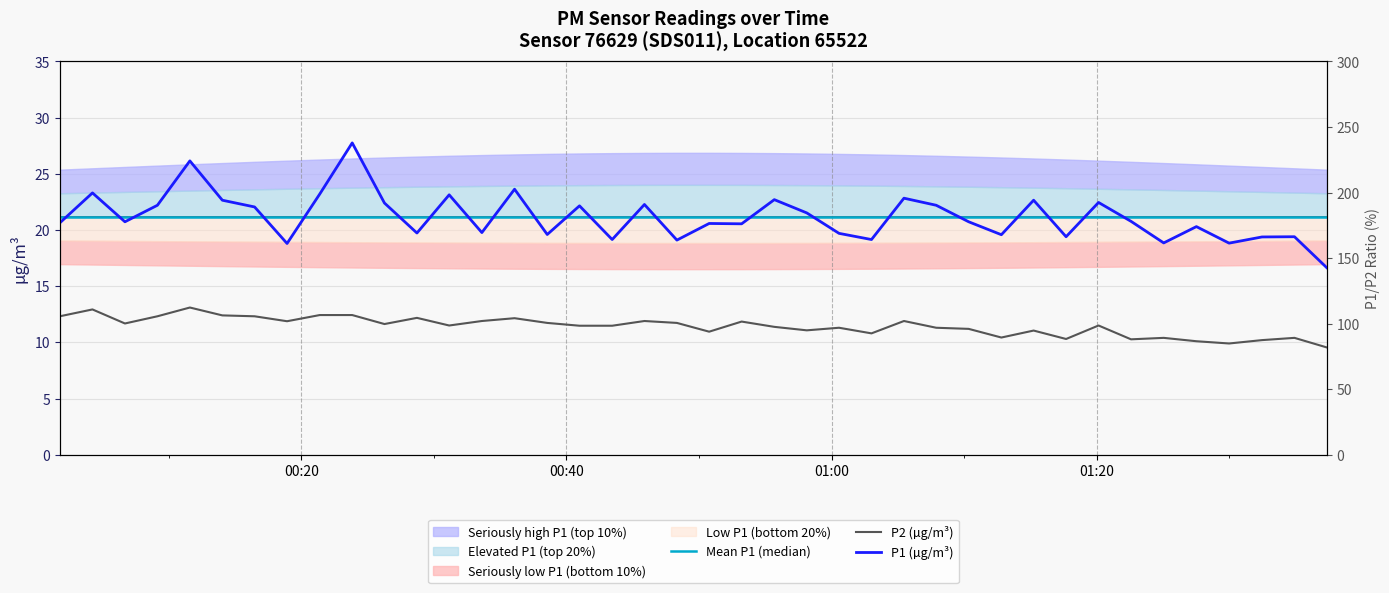

At how many categories does at least one series exceed 22?

17